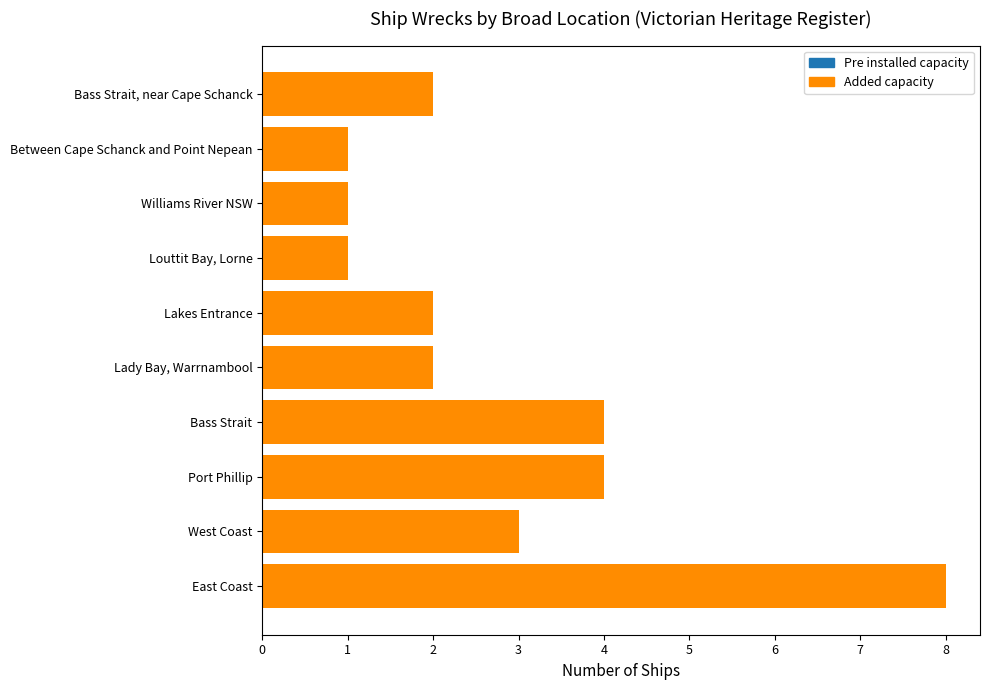

The chart shows a value of 4 at East Coast. True or false?

False